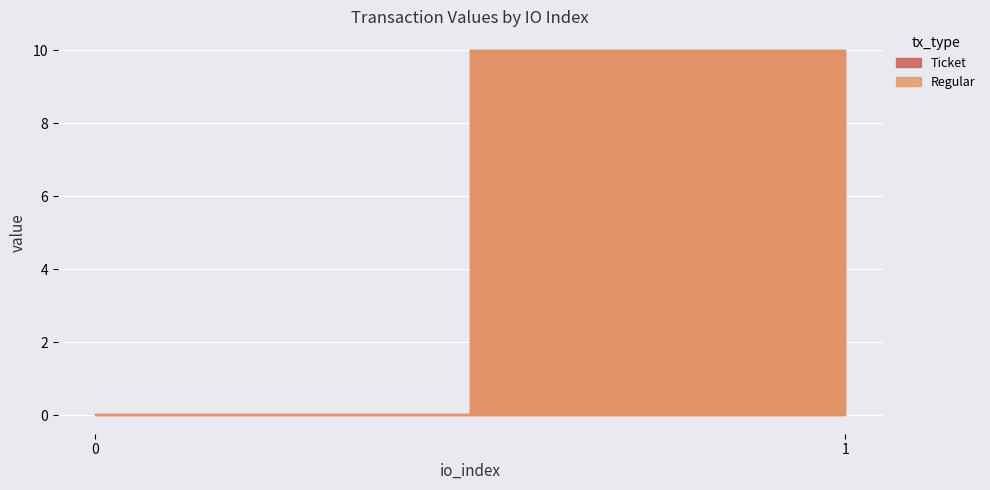

At which category is the sum across all series the highest?

1